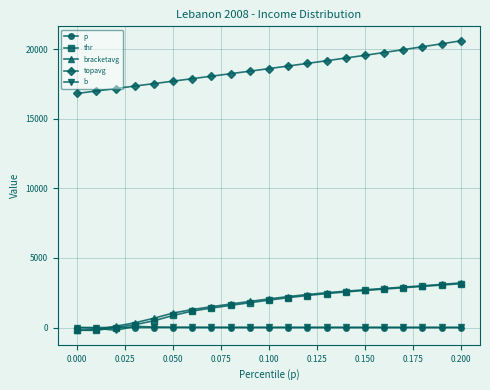

What is the value of the topavg point at the 1st from the left?

16829.1